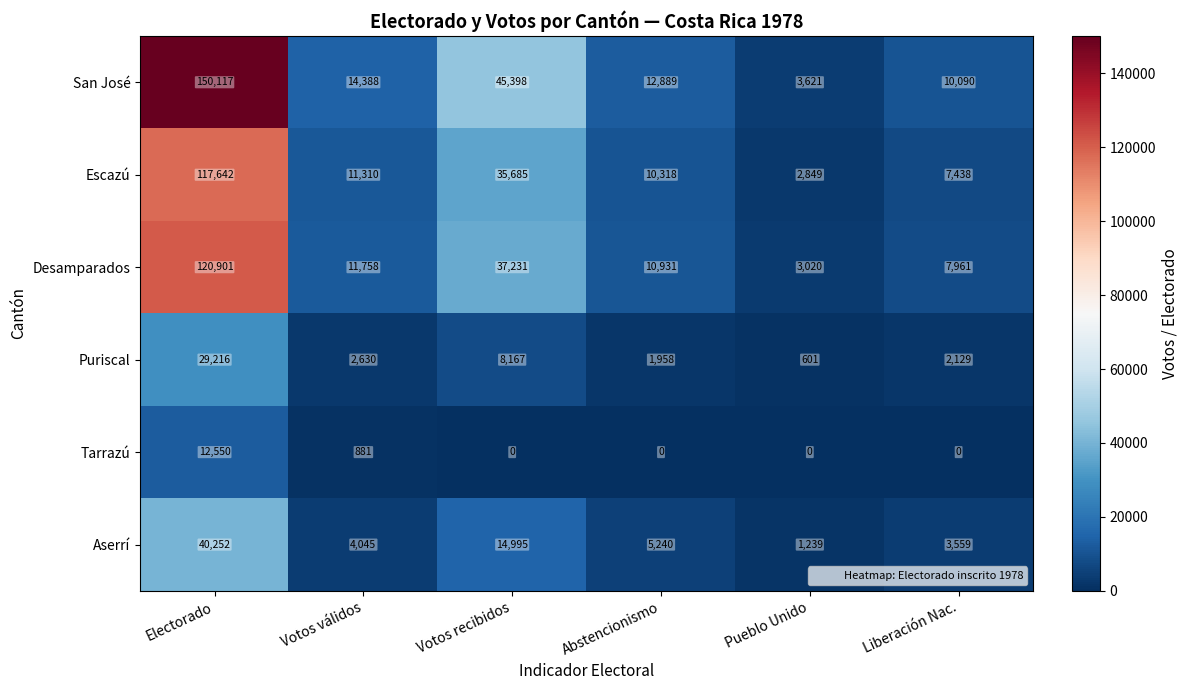

Where does the Desamparados series first go above 11758?

Electorado